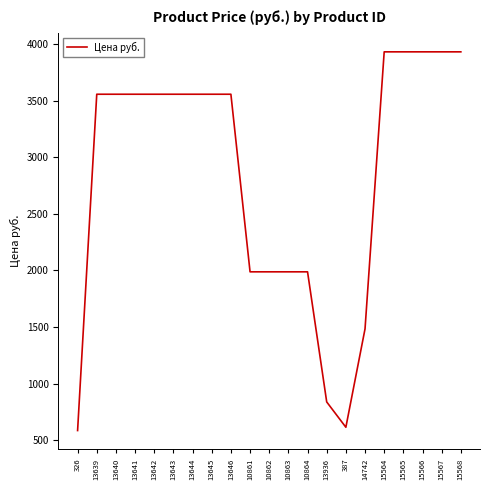

What is the difference between the maximum and minimum values?

3350